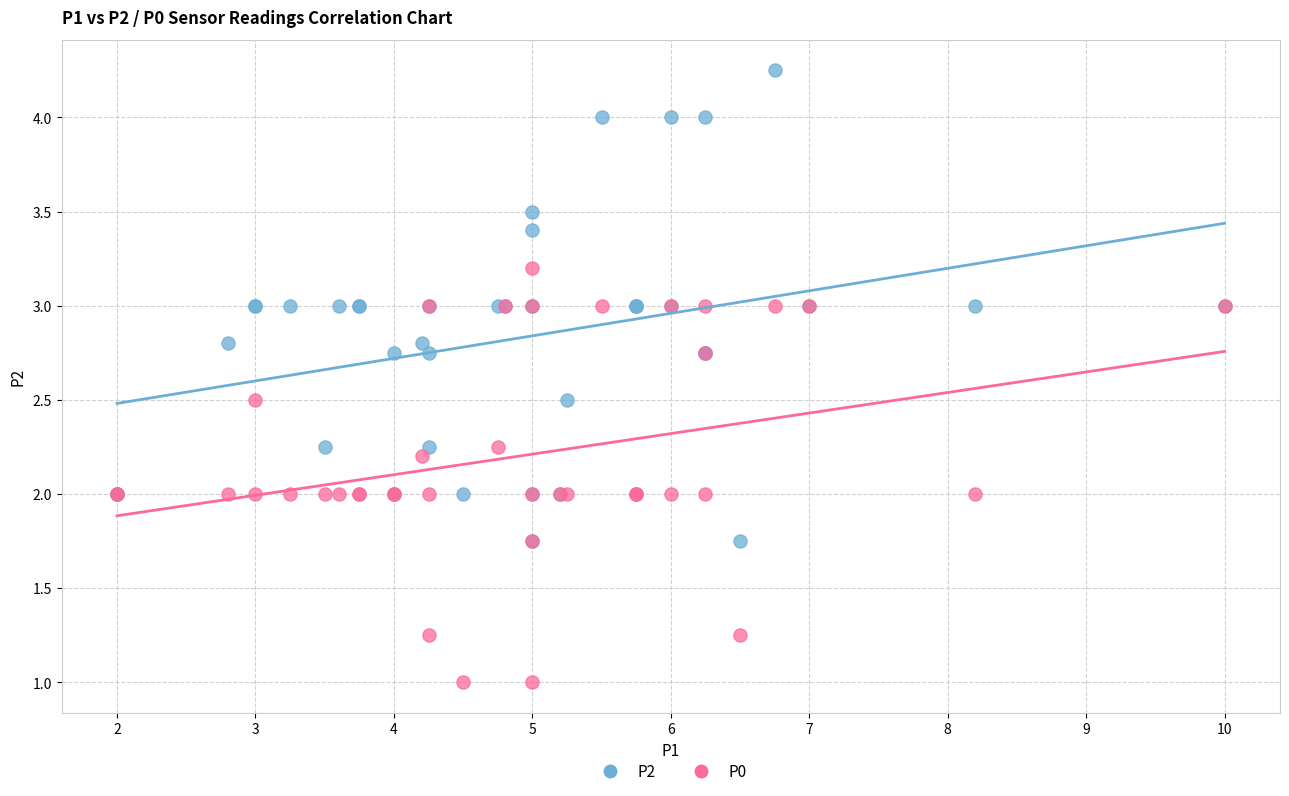

Which series contains the lowest Y value?

P0